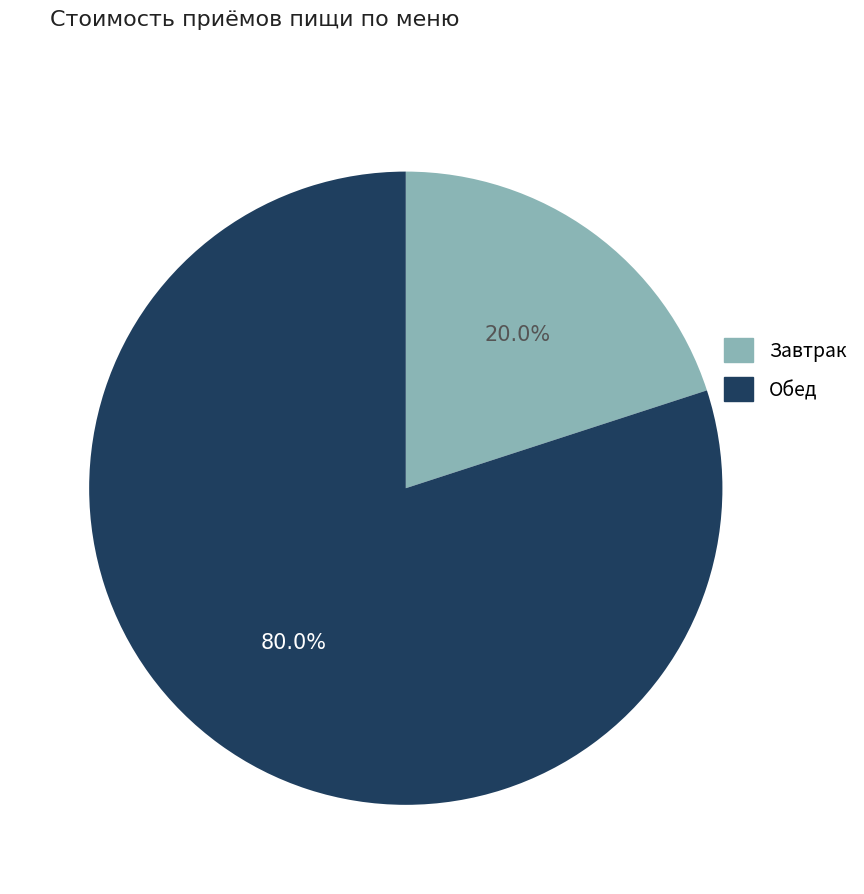

Is there any slice that represents more than half of the pie?

Yes